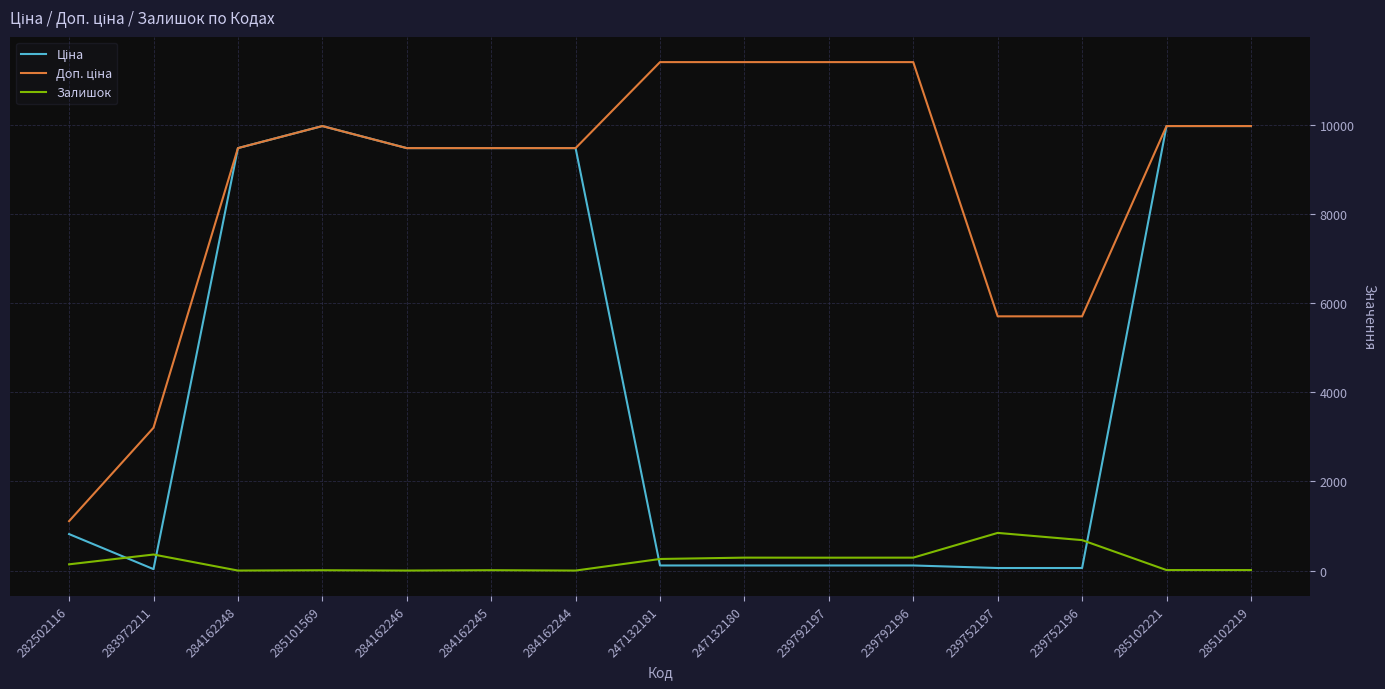

What is the value of the Залишок point at the 8th from the left?

260.0